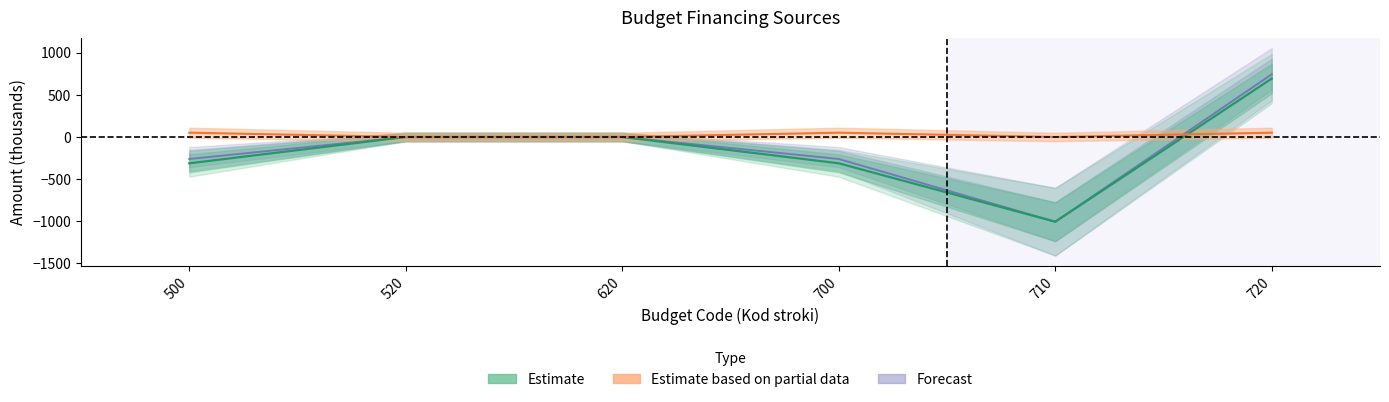

At which label is Estimate closest to -156?

520